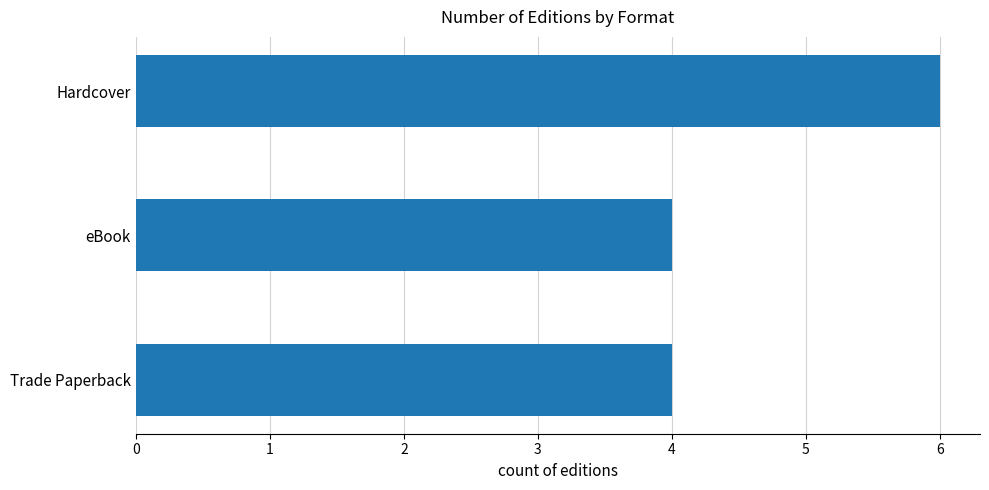

The value at eBook is 3. True or false?

False